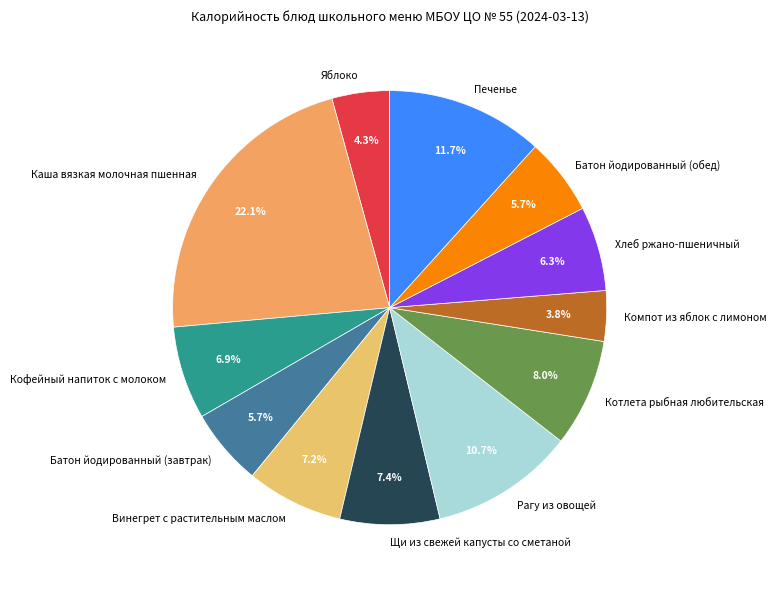

Approximately how many times larger is the value at Компот из яблок с лимоном compared to Винегрет с растительным маслом?

0.5